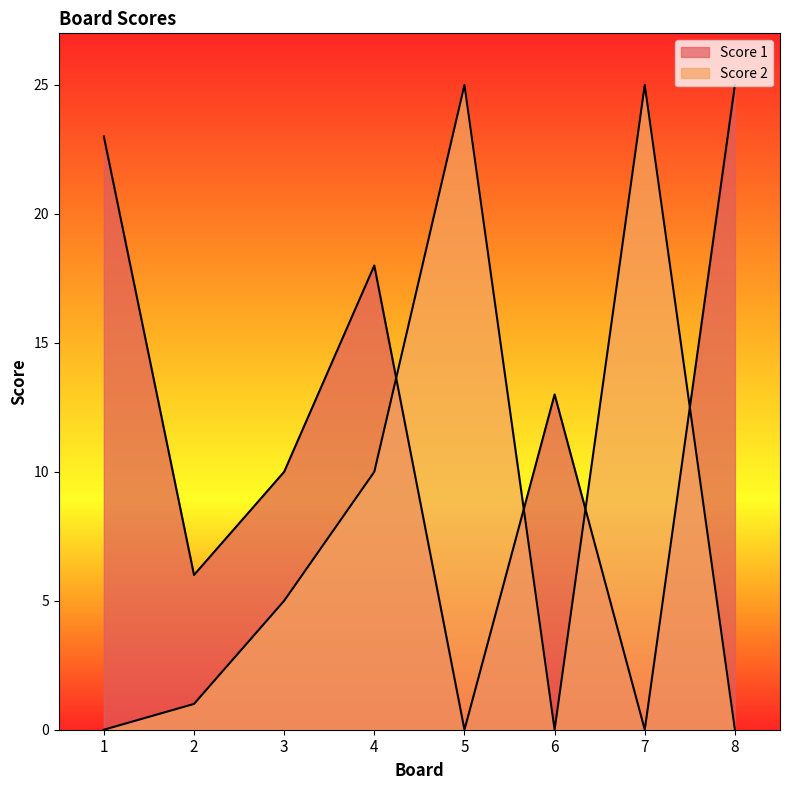

What is the maximum value for Score 1?

25